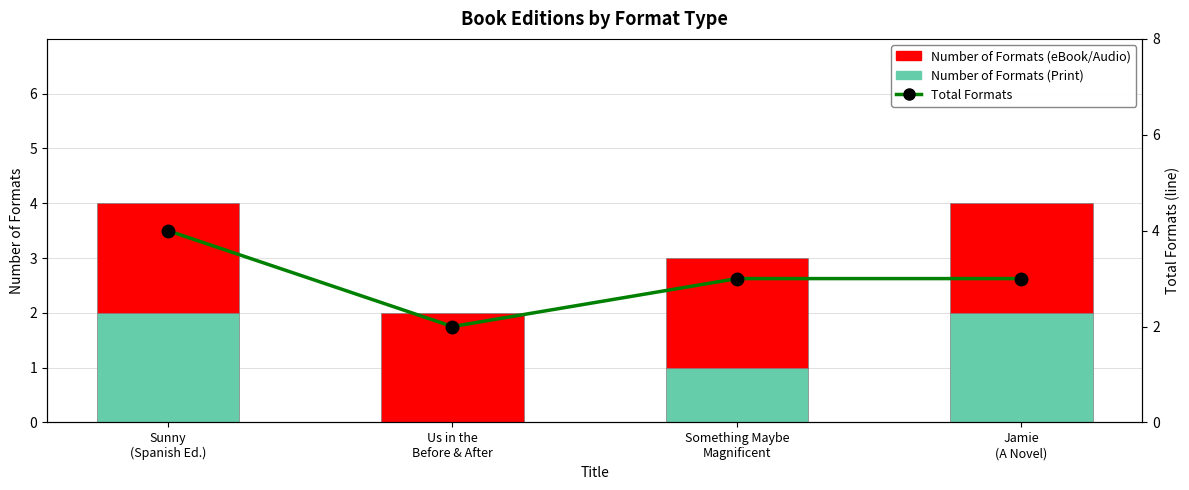

What is the label of the 3rd bar from the right?

Us in the
Before & After